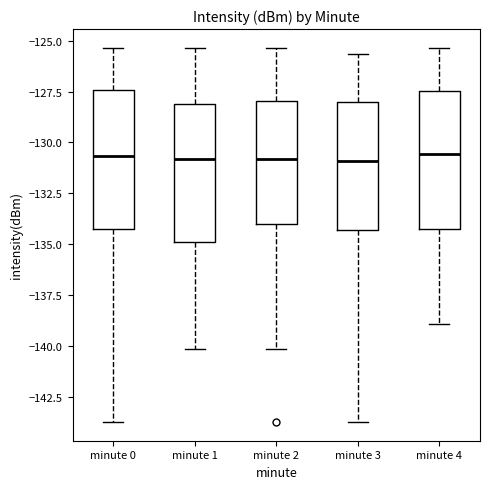

Where is the lower edge of the box for minute 0 on the y-axis? The values are not printed on the chart, so give them approximately, as read against the axis.

-134.5